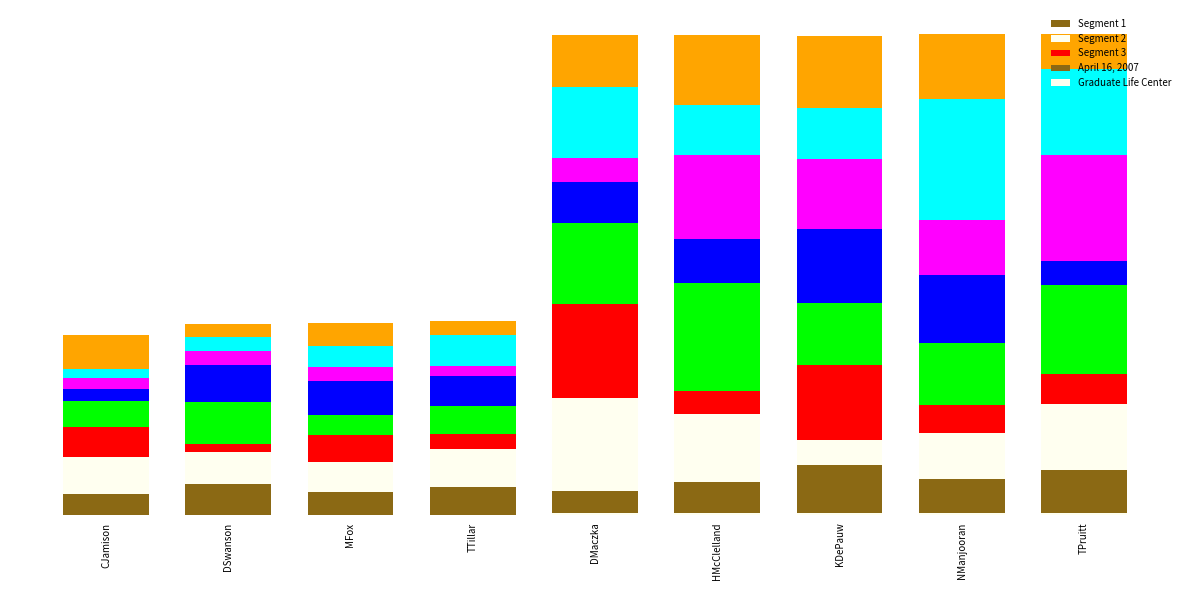

Is it true that Segment 2 equals 15.4 at KDePauw?

False